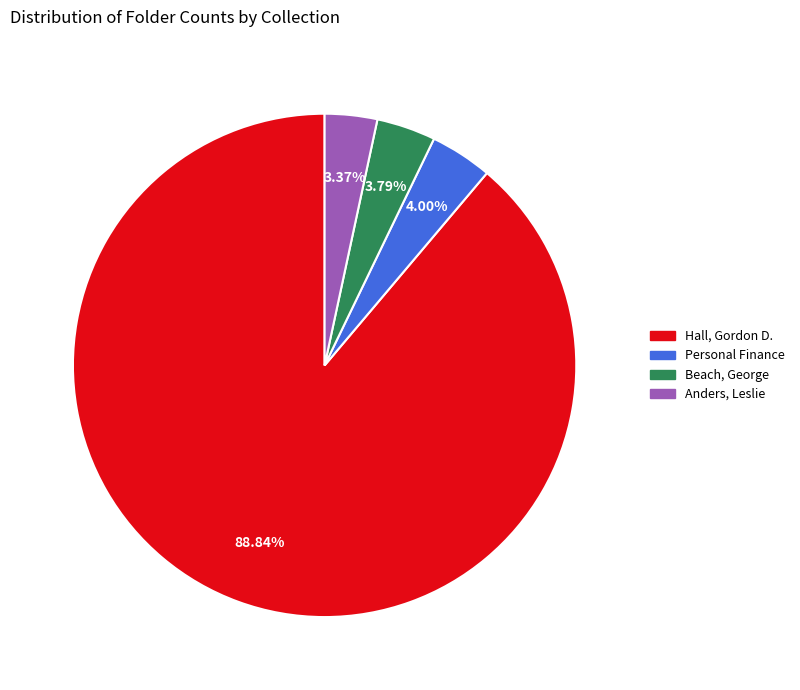

Count the number of slices in the pie.

4